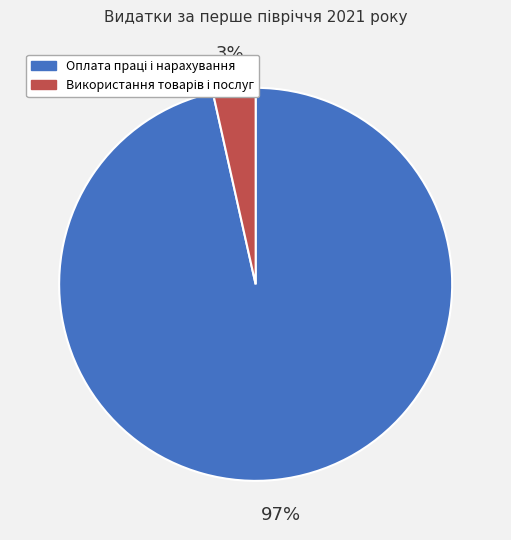

To the nearest percent, what is the average slice percentage?

50%